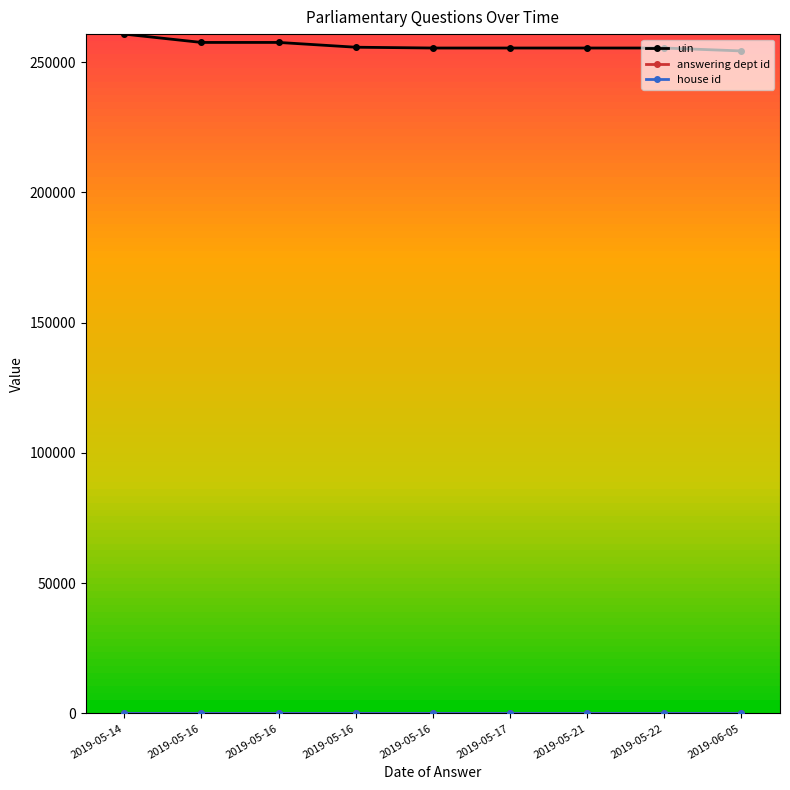

Which has a higher value, 2019-06-05 or 2019-05-16?

2019-05-16